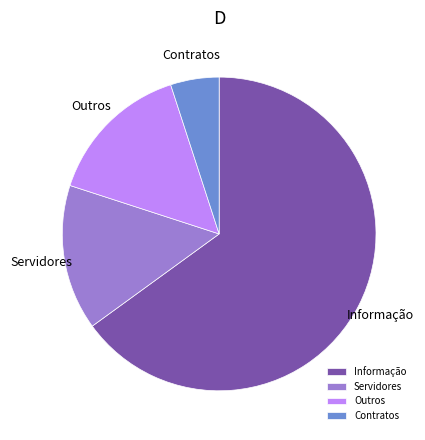

Which category has the biggest portion of the pie?

Informação